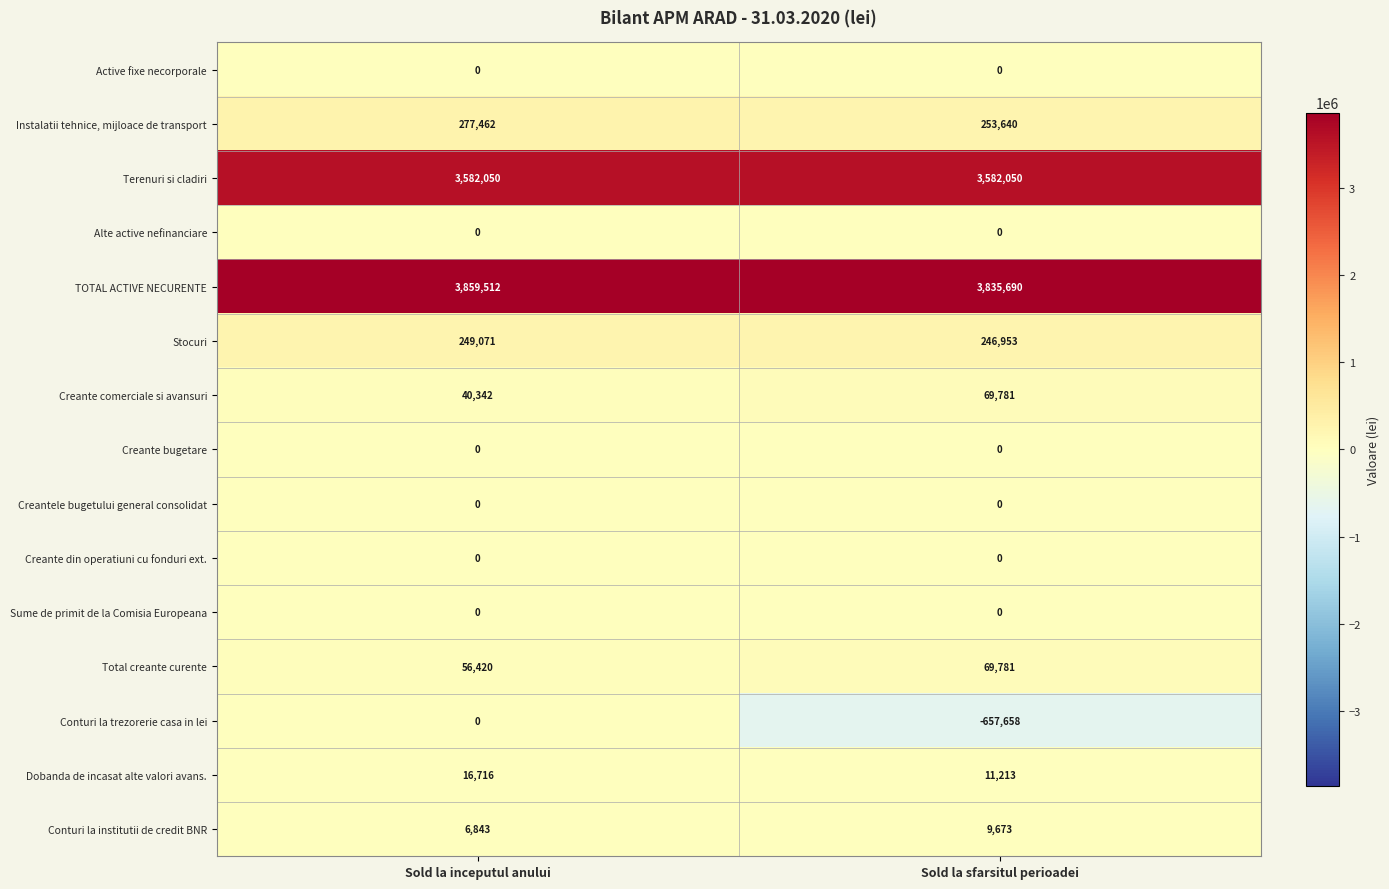

How many categories are shown in the chart?

2